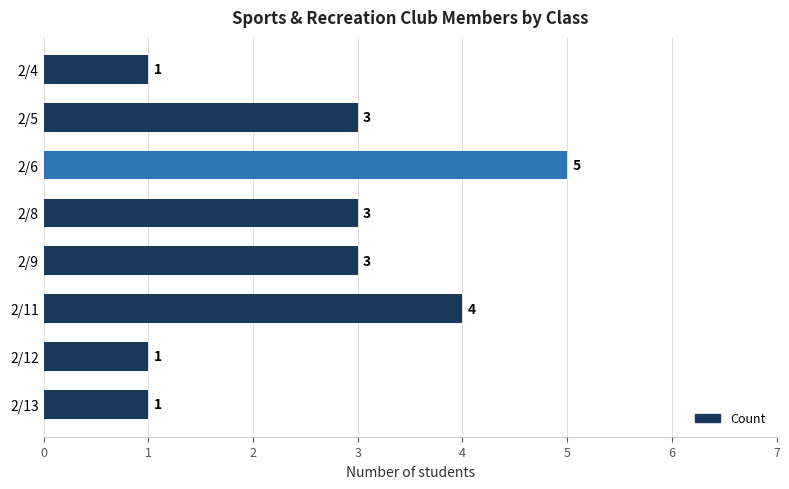

What is the ratio of the value at 2/8 to the value at 2/9?

1.0